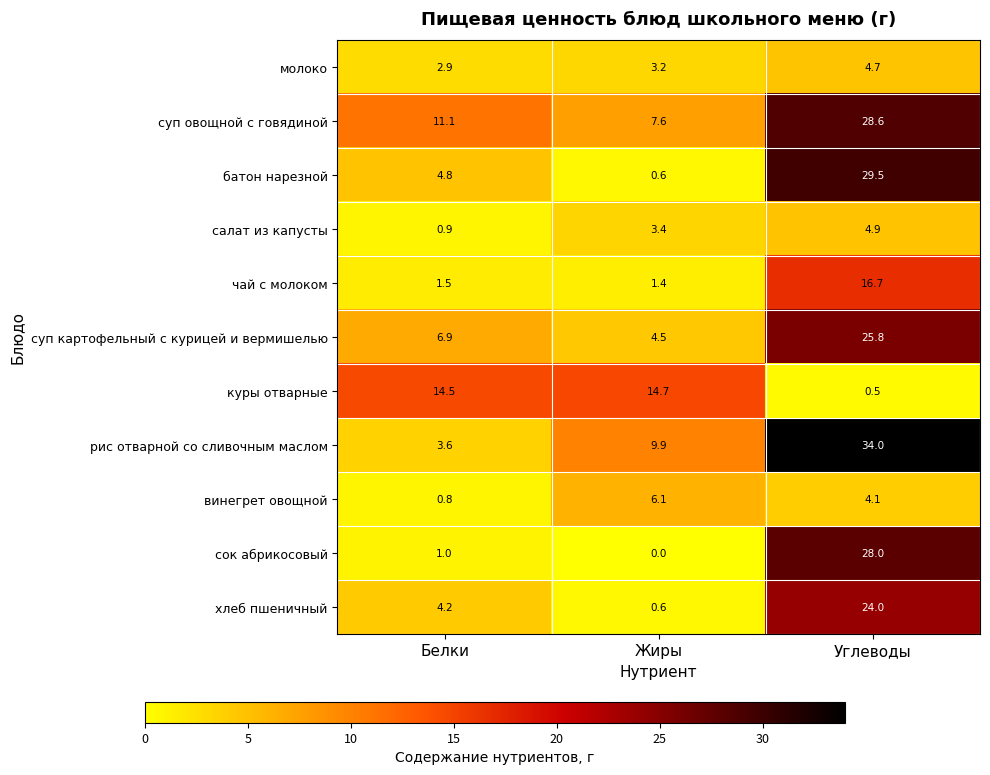

At which label does сок абрикосовый reach its peak?

Углеводы